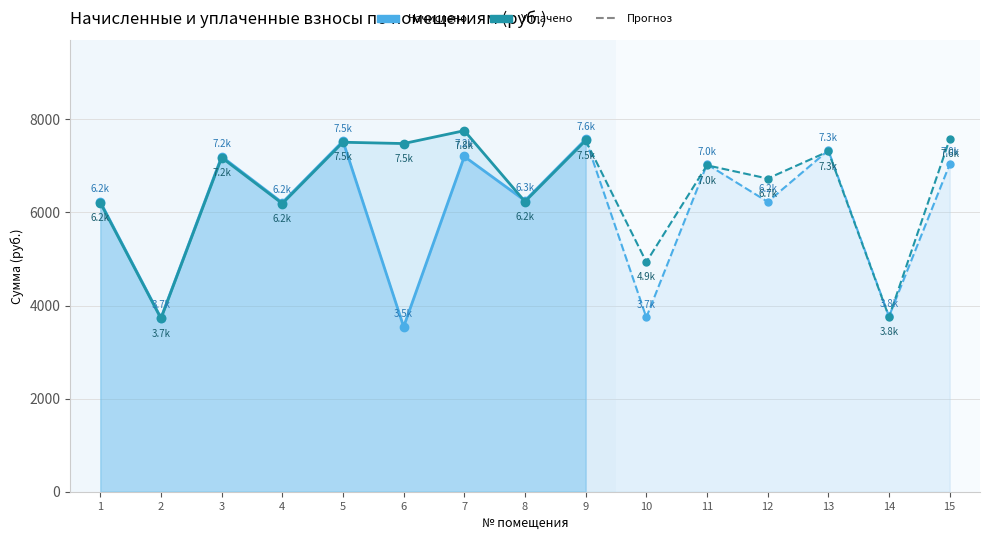

Read the Уплачено value at 7.

7758.4